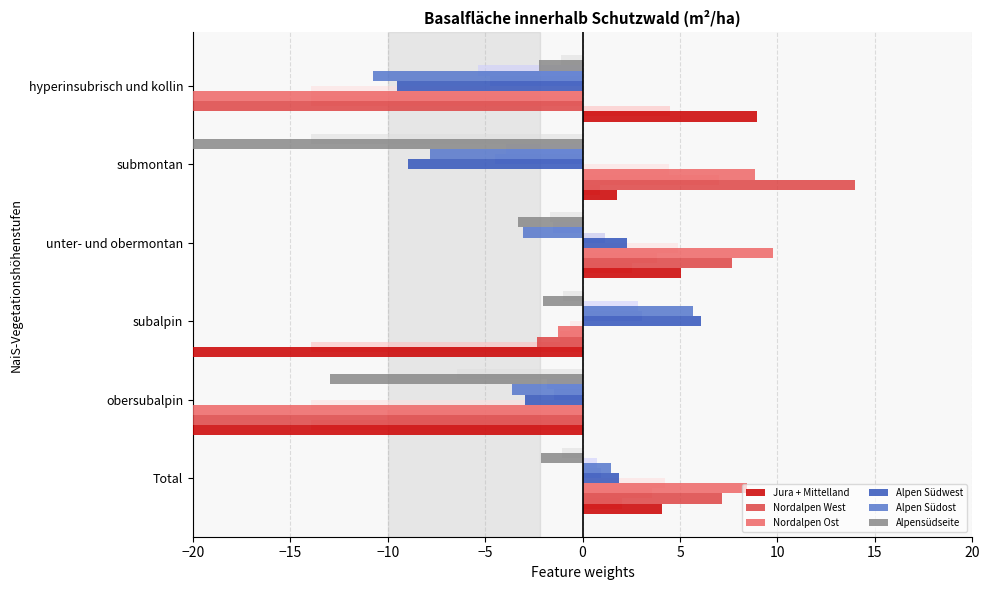

How many data points in Alpen Südost are above -3?

2